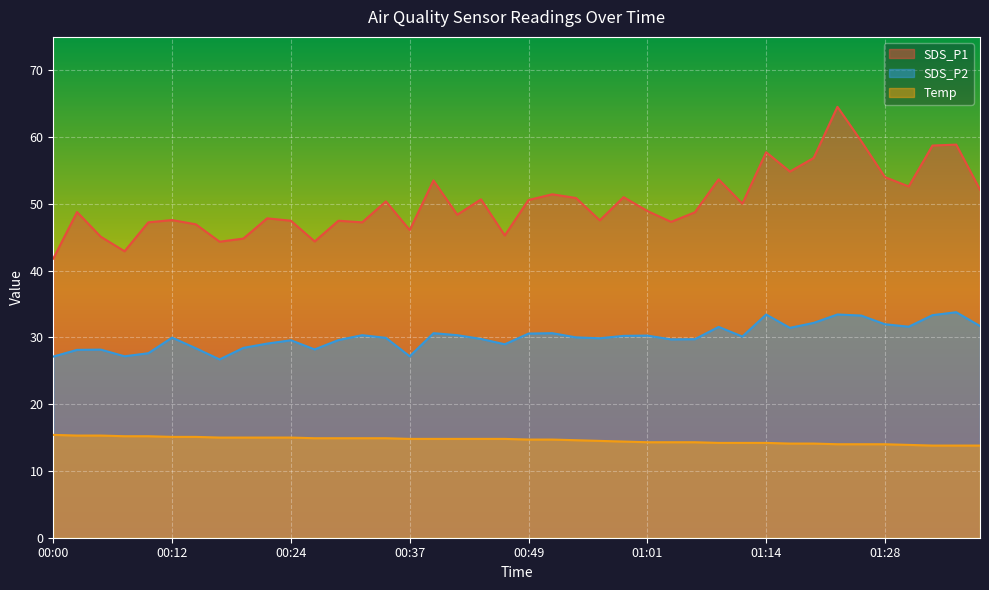

Is the value of SDS_P1 at 00:59 greater than the value of SDS_P2 at 00:19?

Yes